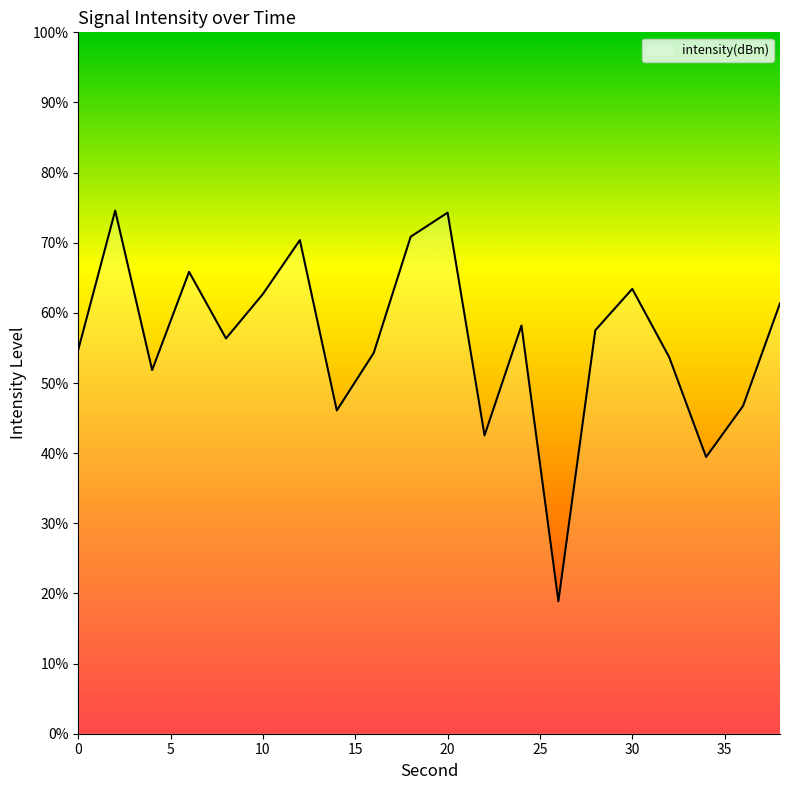

What is the difference between the maximum and minimum values?

55.7